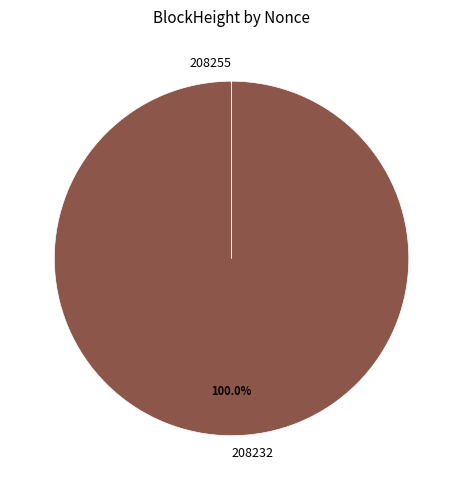

What is the majority slice?

208232